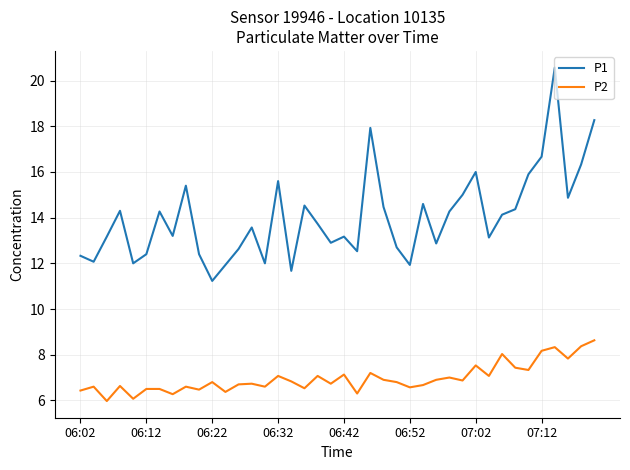

True or false: P2 and P1 intersect in this chart.

False